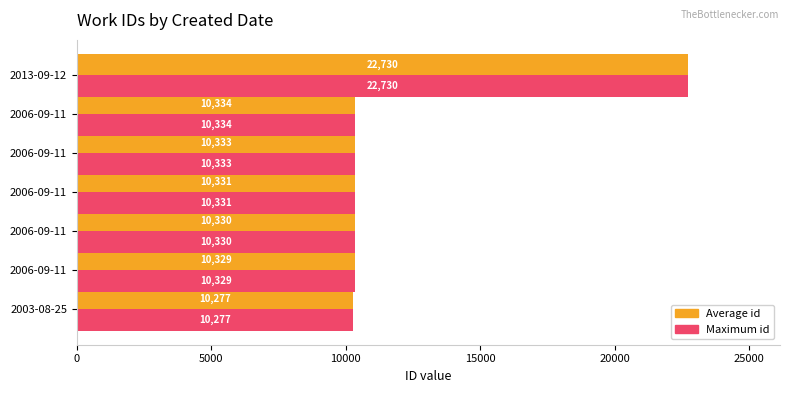

What is the lowest value of the Average id series?

10277